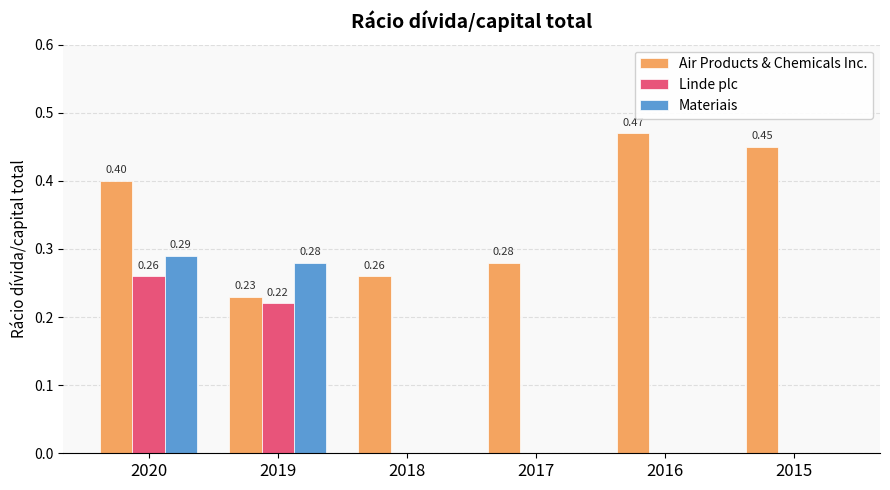

Which series has the largest total across all categories?

Air Products & Chemicals Inc.